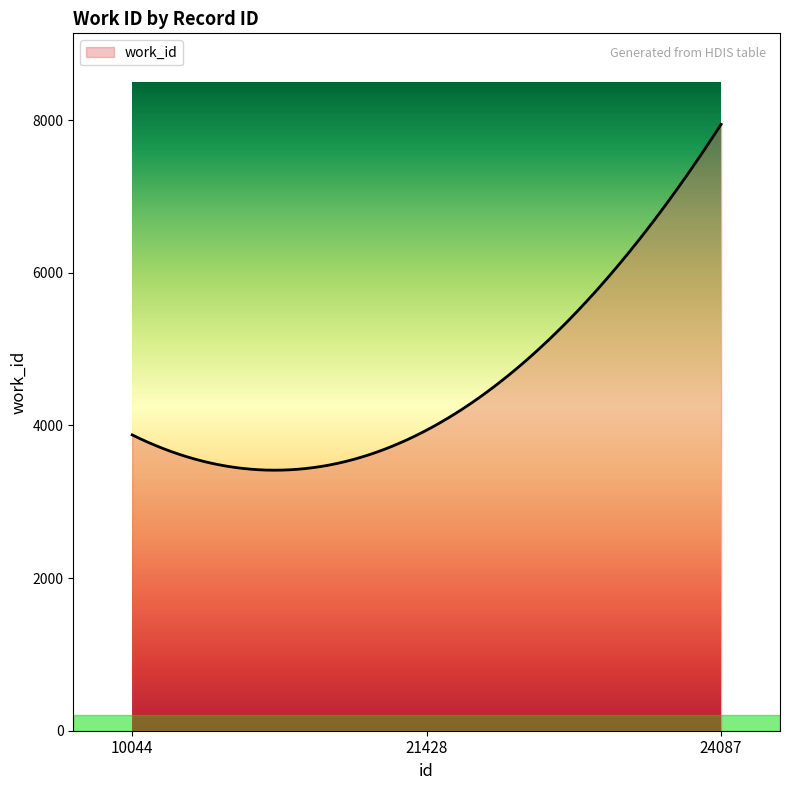

How many series are shown in this chart?

1